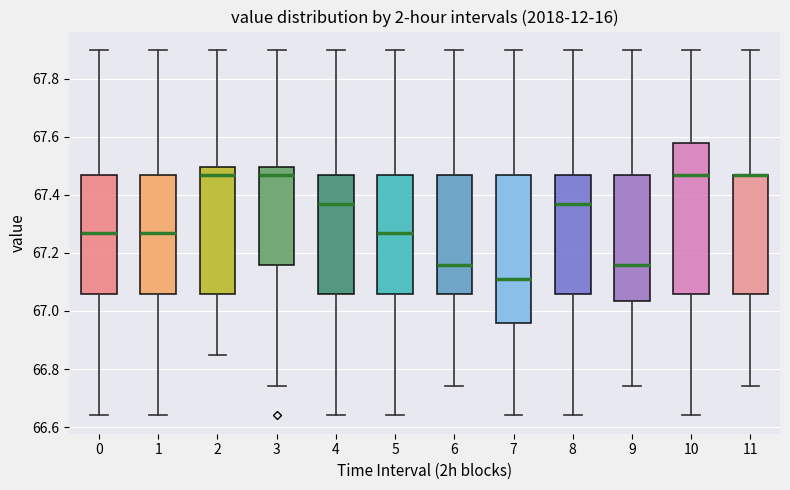

Where is the upper edge of the box at x = 4 on the y-axis? The values are not printed on the chart, so give them approximately, as read against the axis.

67.48